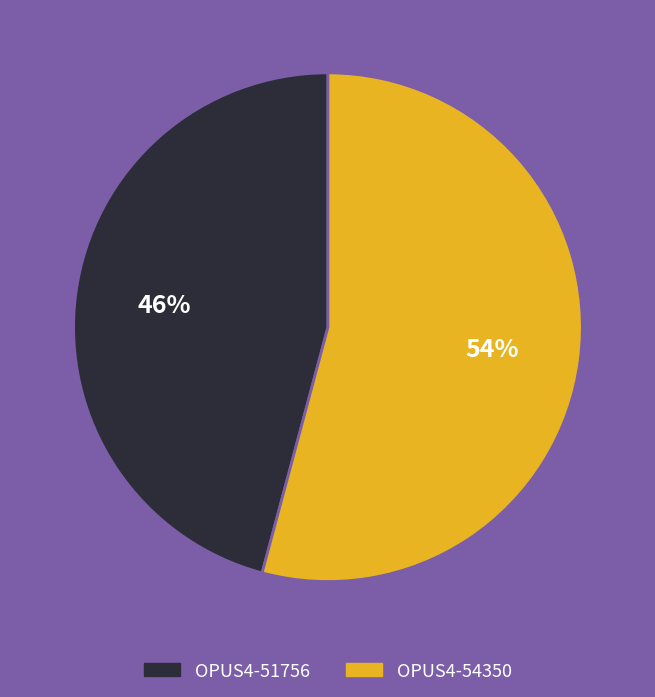

Is the sum of OPUS4-54350 and OPUS4-51756 greater than half?

Yes